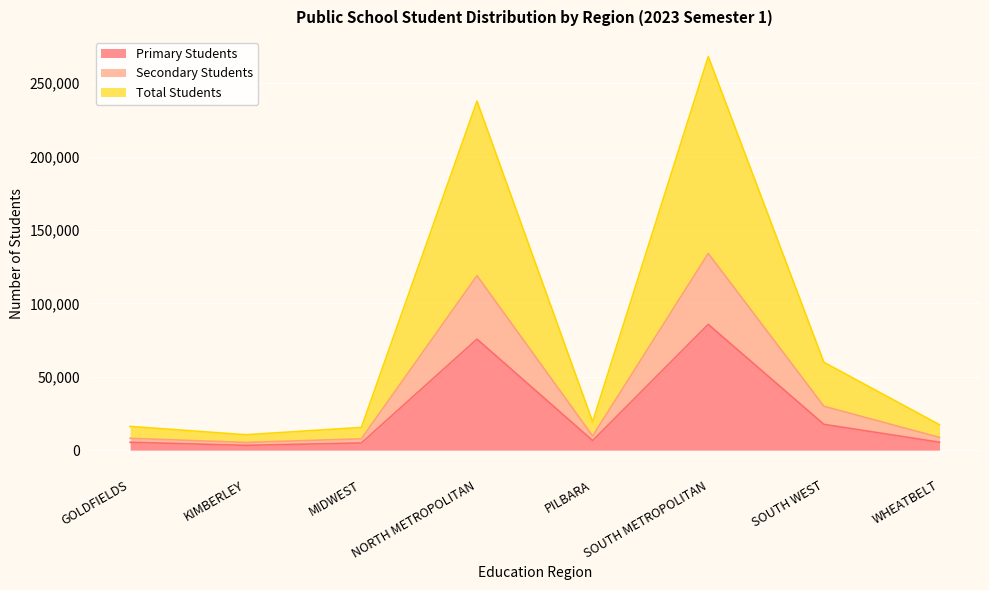

Where is the first local minimum for Secondary Students?

KIMBERLEY